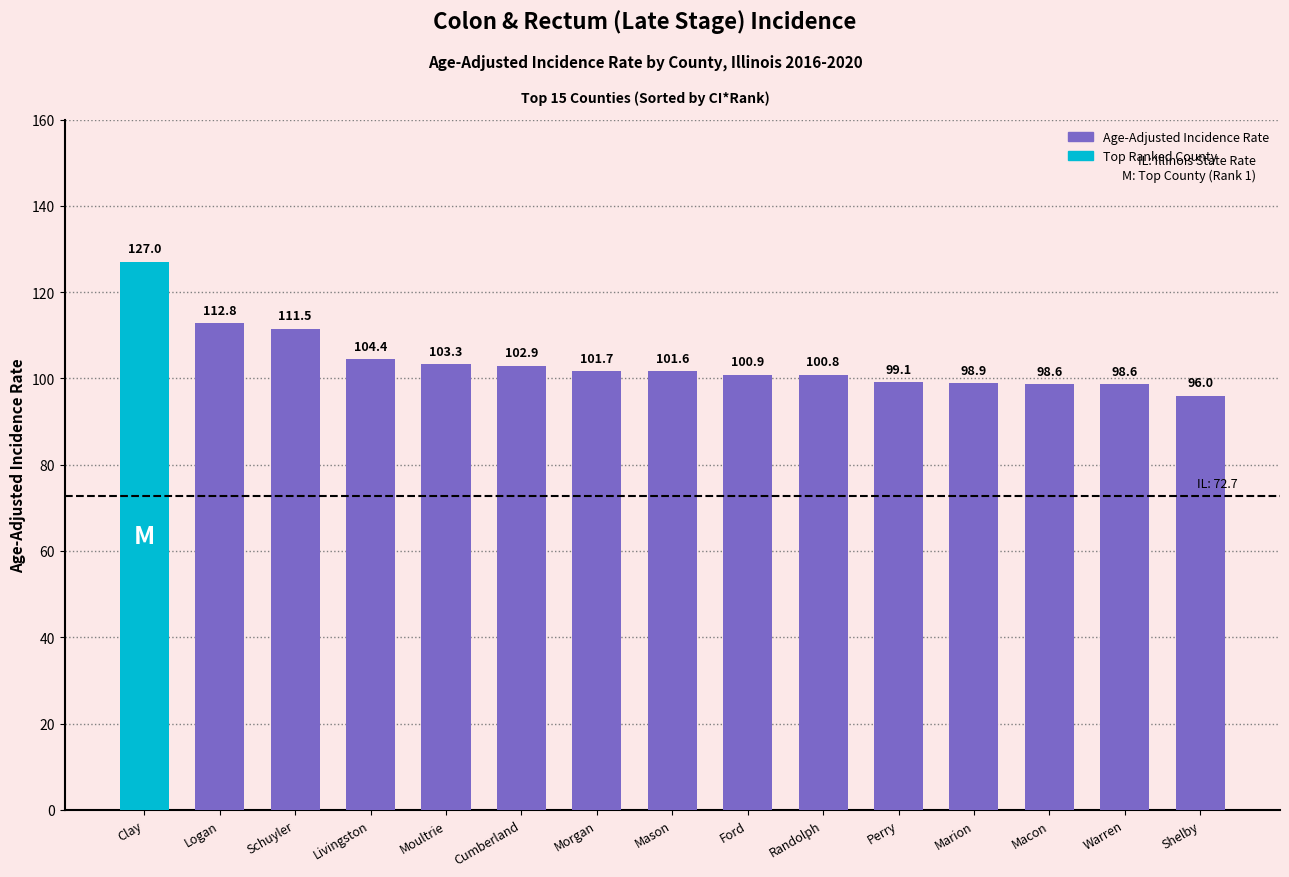

Where is the data nearest to the value 111?

Schuyler